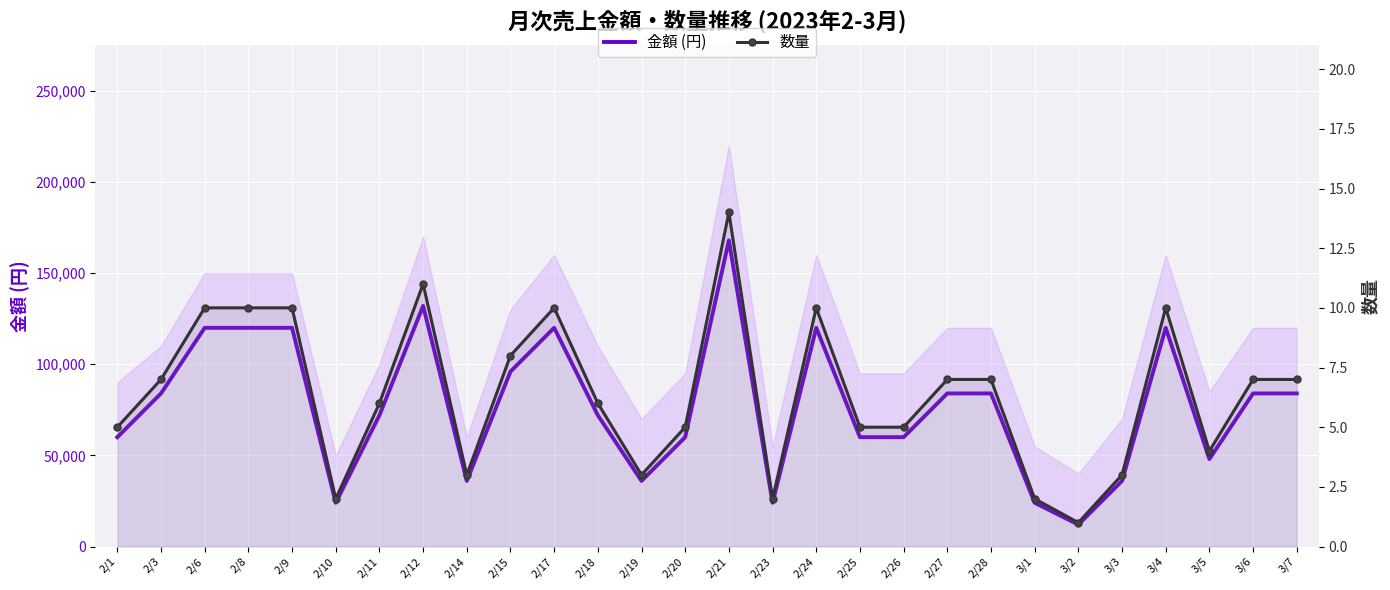

Which series has the widest spread of values?

金額 (円)